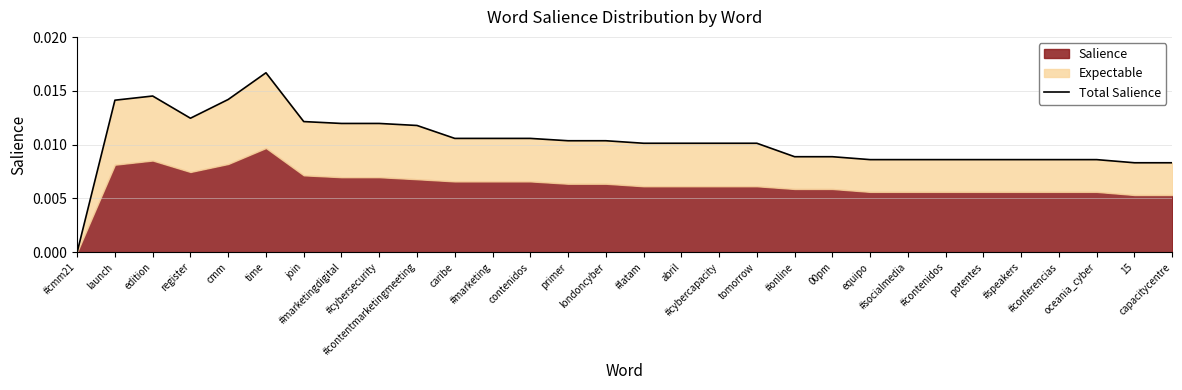

Reading left to right, list all the values displayed in this chart.

#cmm21=0.0	launch=0.0	edition=0.0	register=0.0	cmm=0.0	time=0.0	join=0.0	#marketingdigital=0.0	#cybersecurity=0.0	#contentmarketingmeeting=0.0	caribe=0.0	#marketing=0.0	contenidos=0.0	primer=0.0	londoncyber=0.0	#latam=0.0	abril=0.0	#cybercapacity=0.0	tomorrow=0.0	#online=0.0	00pm=0.0	equipo=0.0	#socialmedia=0.0	#contenidos=0.0	potentes=0.0	#speakers=0.0	#conferencias=0.0	oceania_cyber=0.0	15=0.0	capacitycentre=0.0